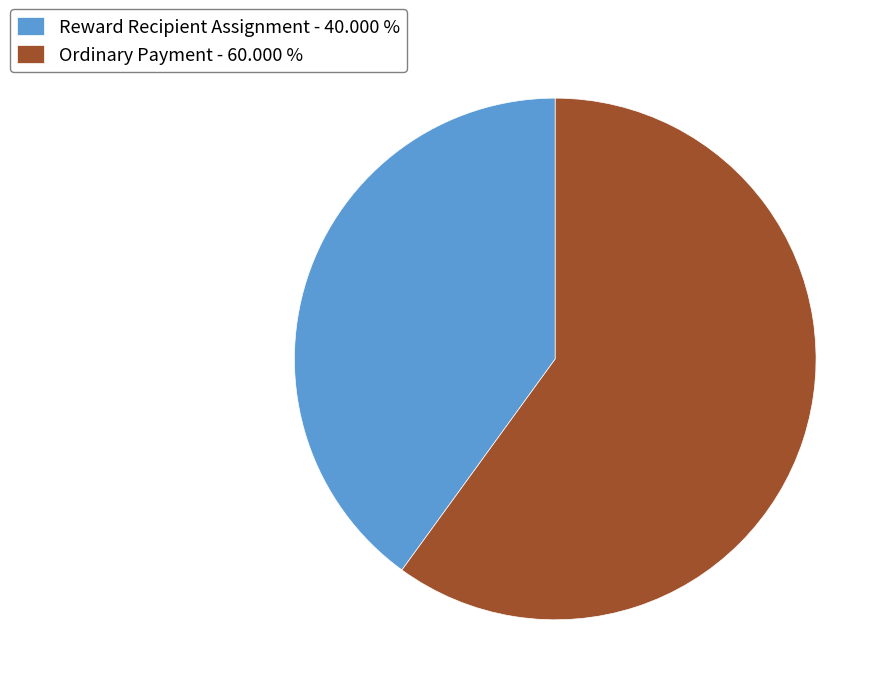

Rank the categories by value from lowest to highest.

Reward Recipient Assignment, Ordinary Payment